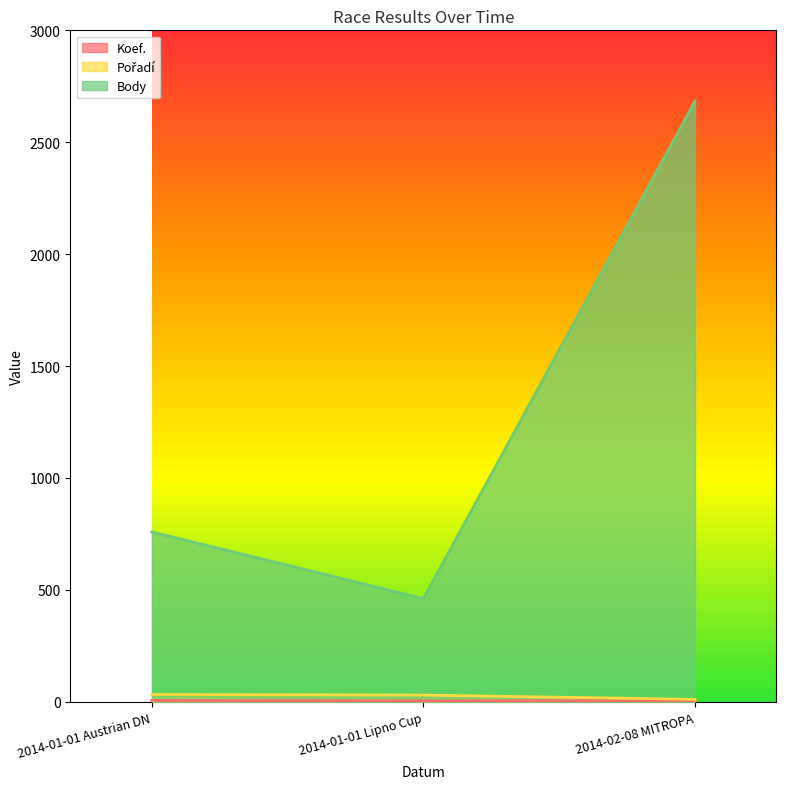

Count the Pořadí values in the range 11 to 33.

3